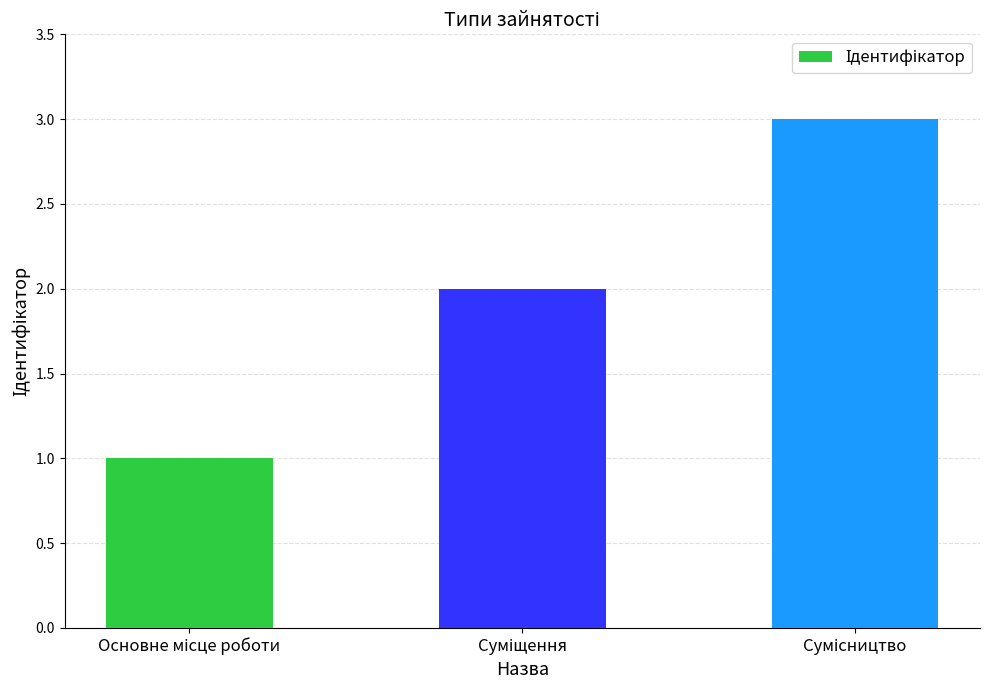

What is the maximum value shown in the chart?

3